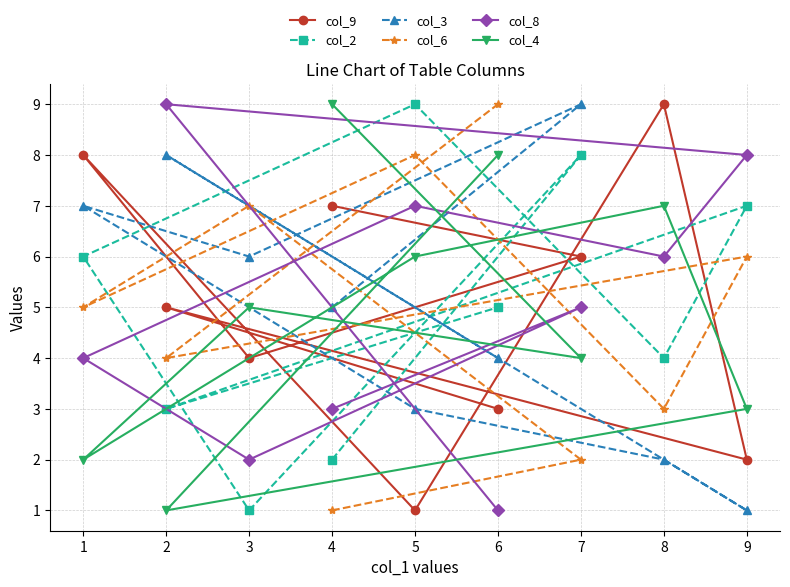

Count the number of data series in this chart.

6